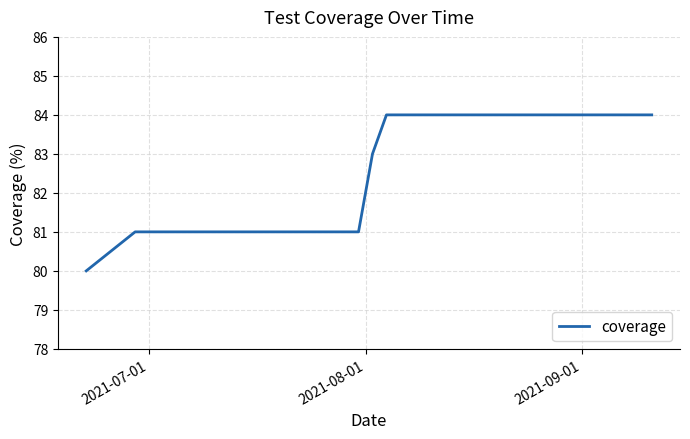

What is the smallest value displayed?

80